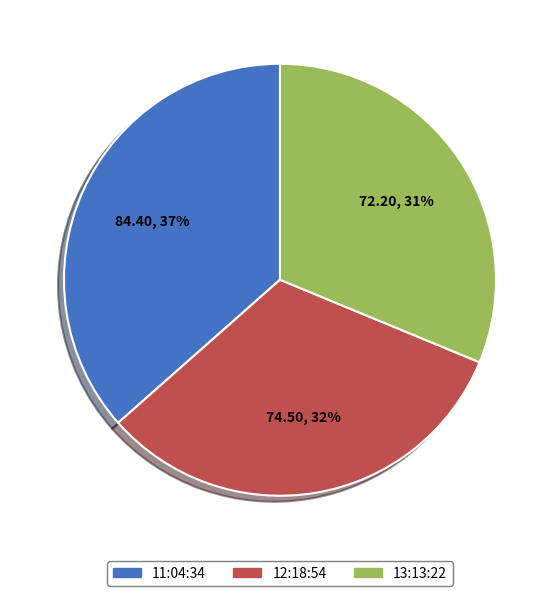

Which category has the biggest portion of the pie?

11:04:34